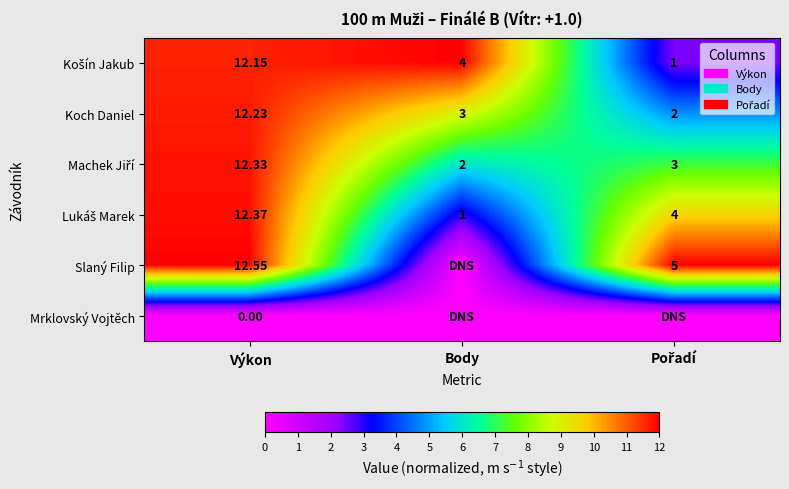

How many data points in Koch Daniel are above 9?

1